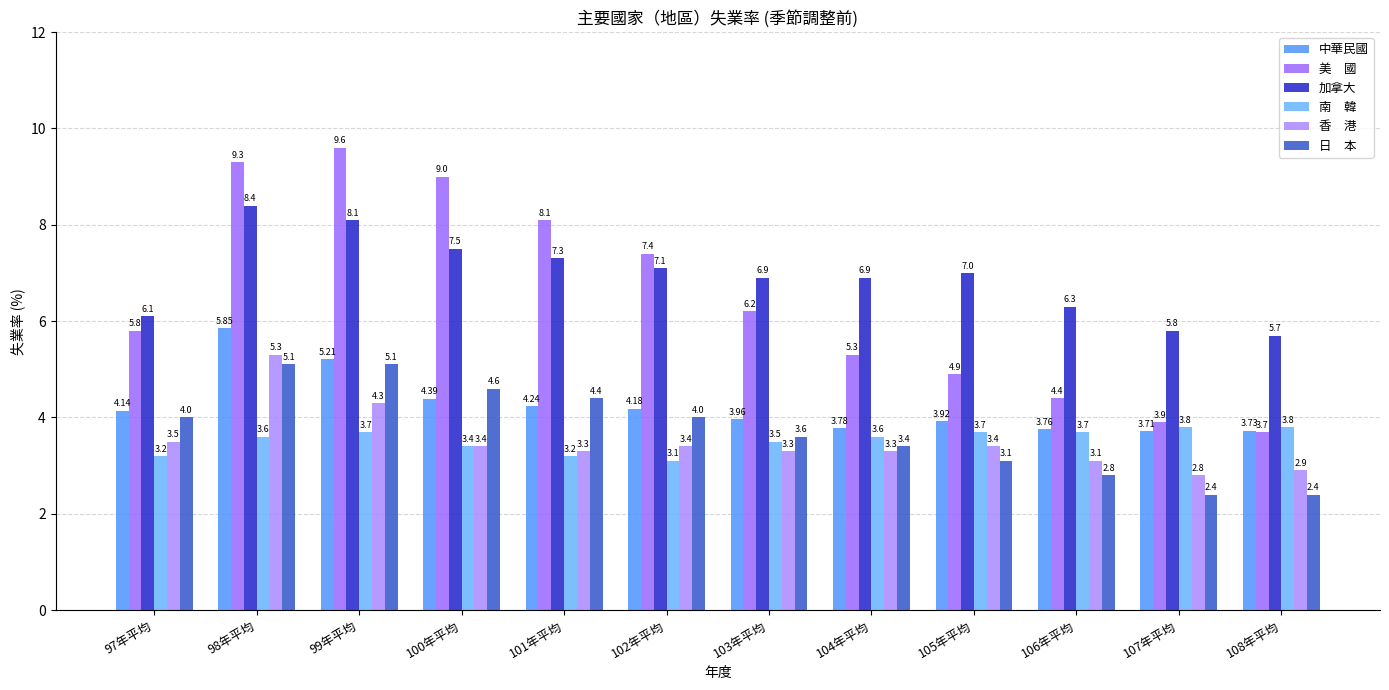

What is the label of the 10th bar from the right?

99年平均